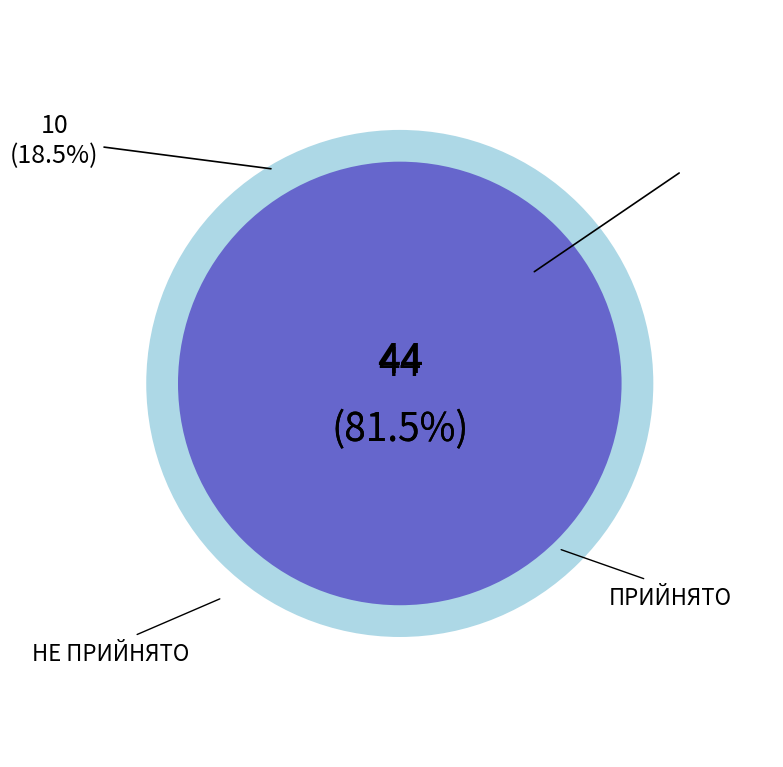

What is the majority slice?

ПРИЙНЯТО